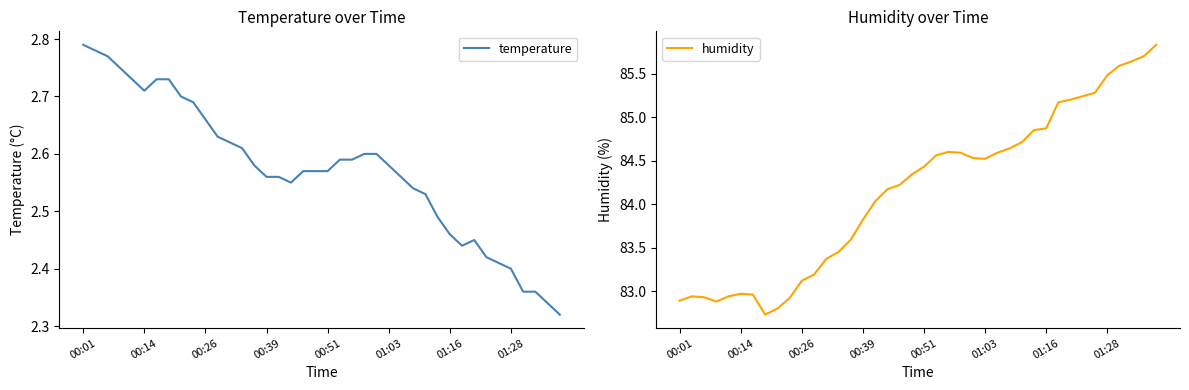

What is the lowest value of the humidity series?

82.7